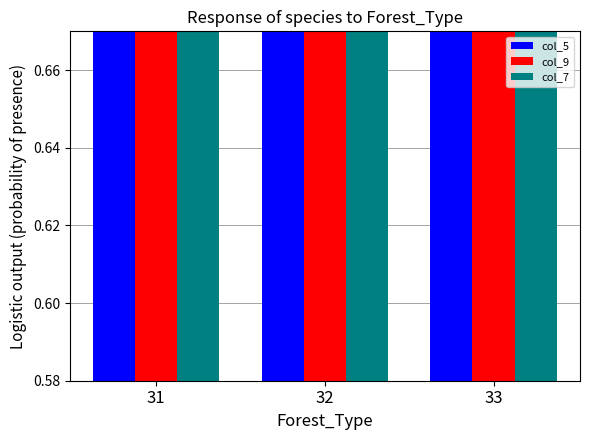

Read the col_7 value at 33.

0.7